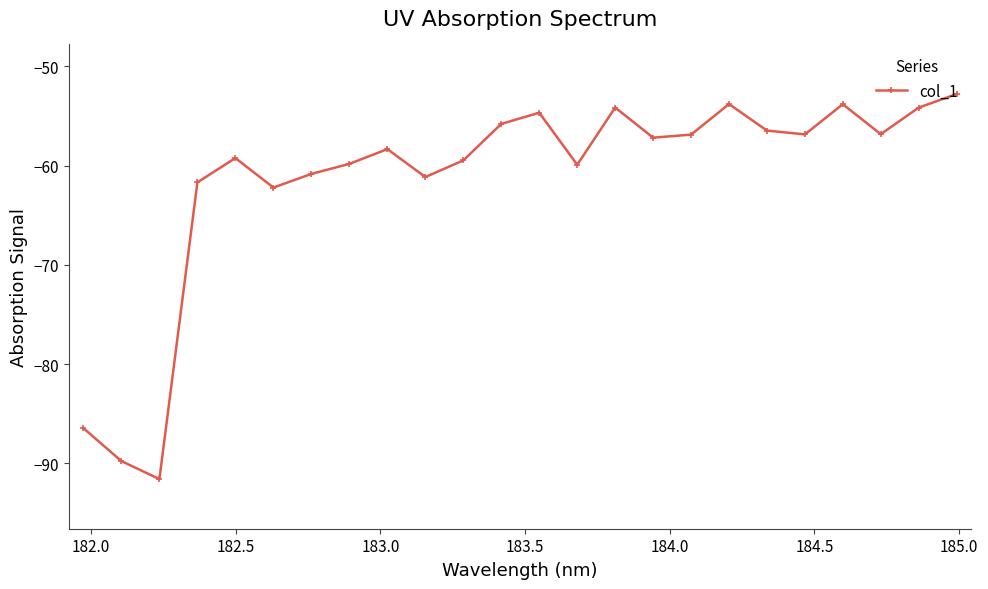

How many interior local valleys (lower than both neighbors) does the data have?

7